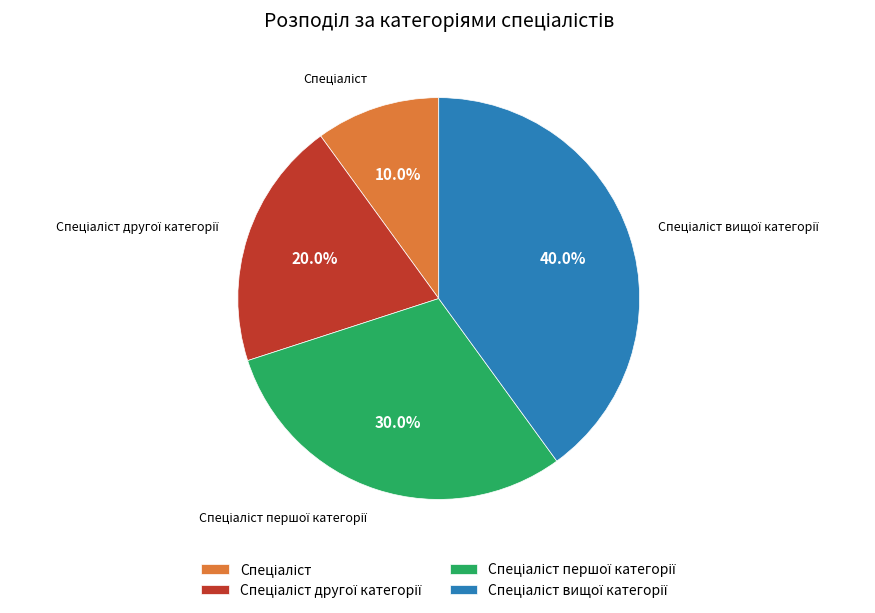

Does any single category account for the majority?

No